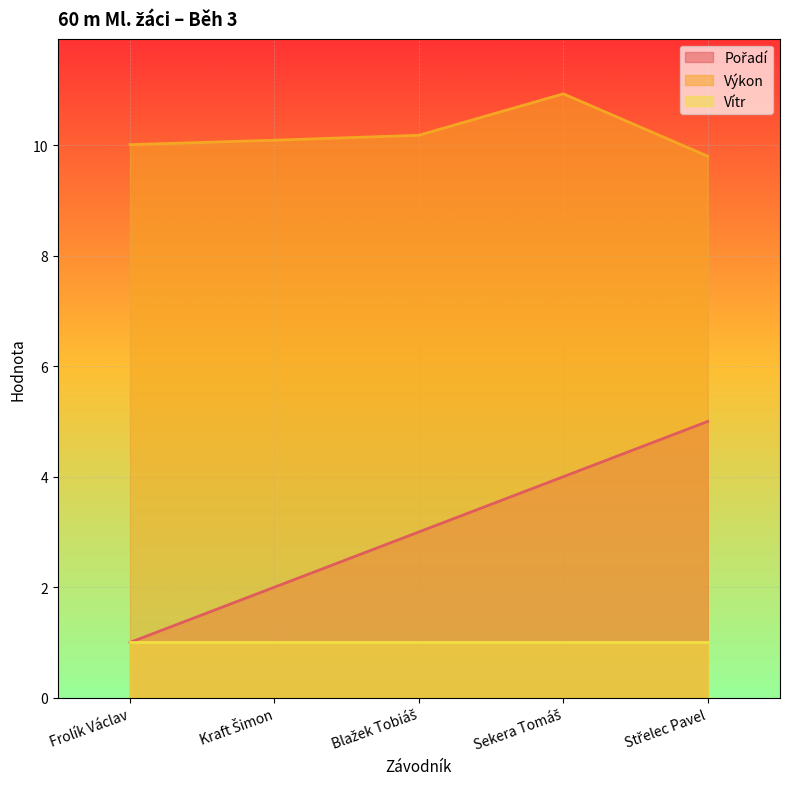

True or false: Výkon has a value of 10.0 at Frolík Václav.

True